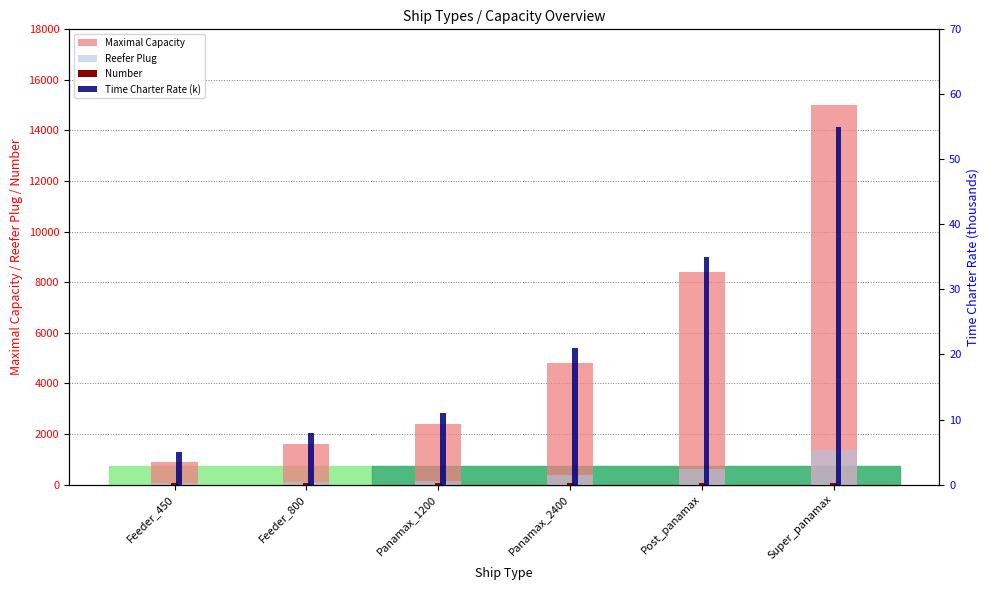

What is the maximum value shown in the chart?

15000